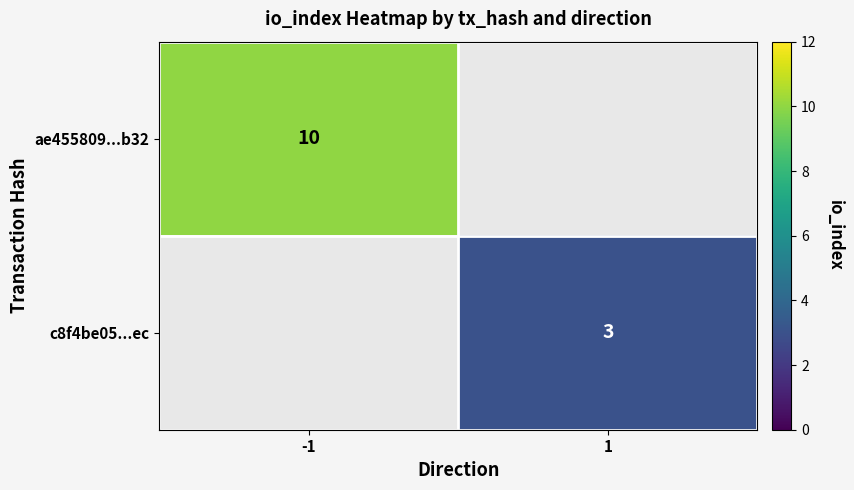

The c8f4be05...ec series shows 5 at 1. True or false?

False